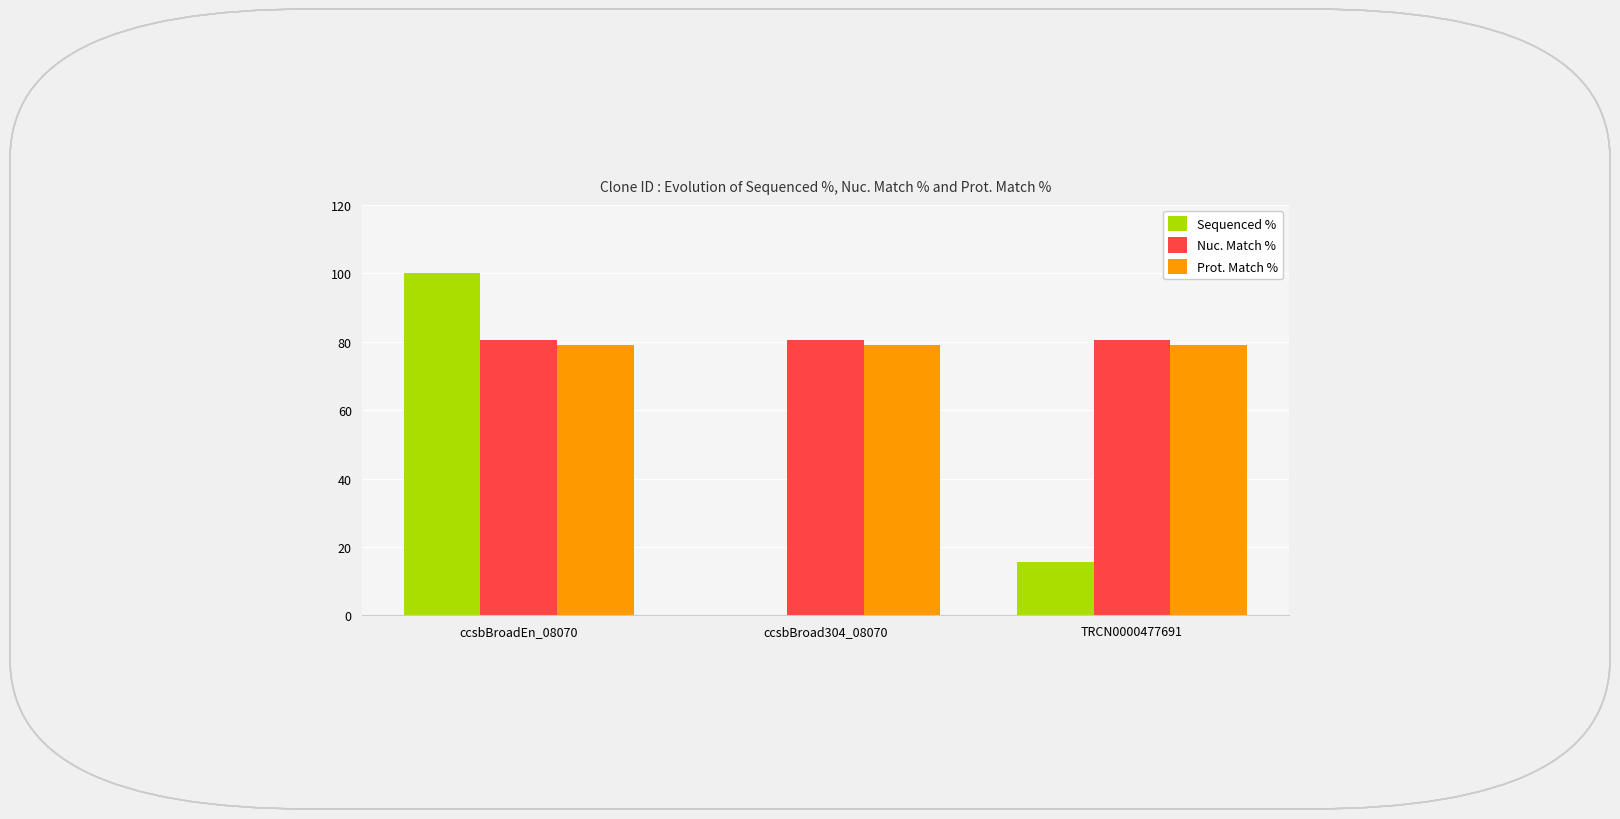

What is the spread (max minus min) of values at ccsbBroad304_08070?

80.6